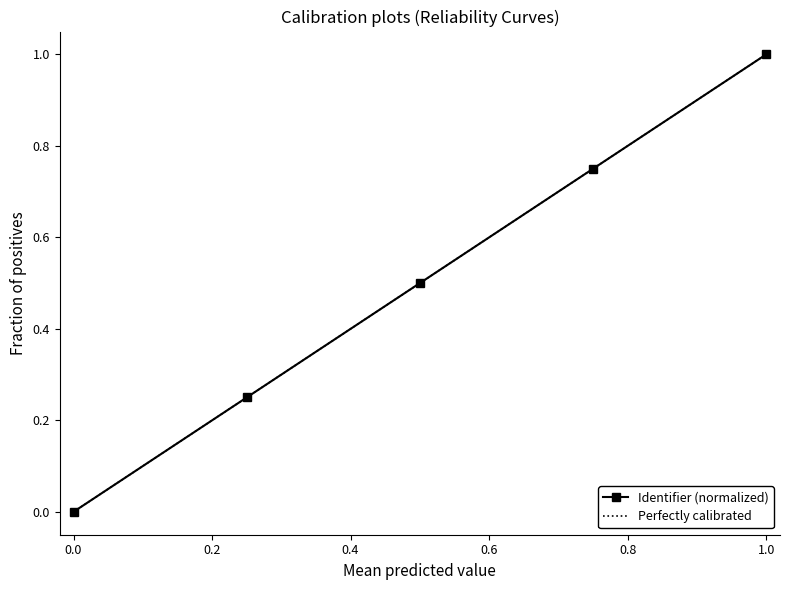

The Identifier (normalized) series shows 1.5 at 1.0. True or false?

False